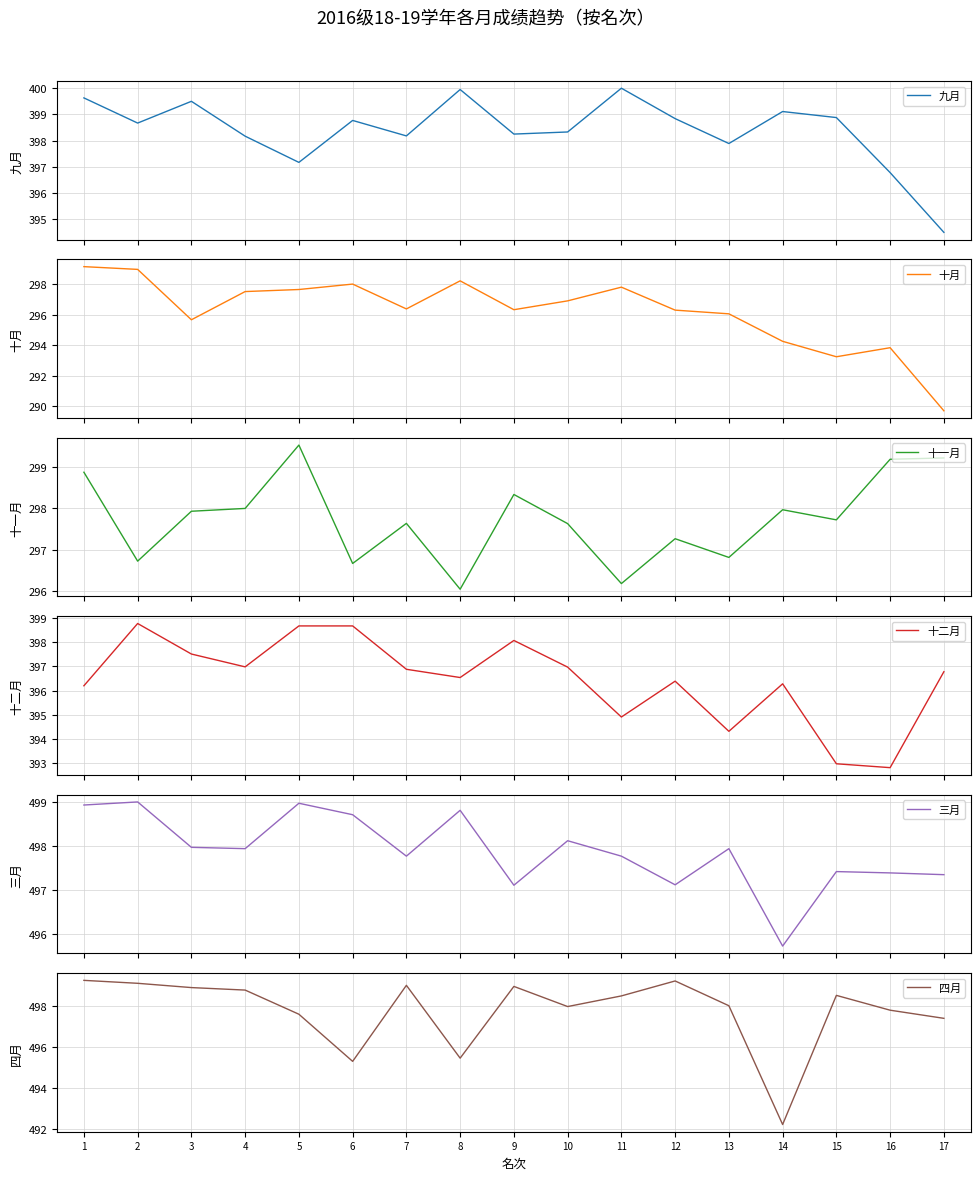

True or false: 十月 has more than 1 interior local peaks.

True